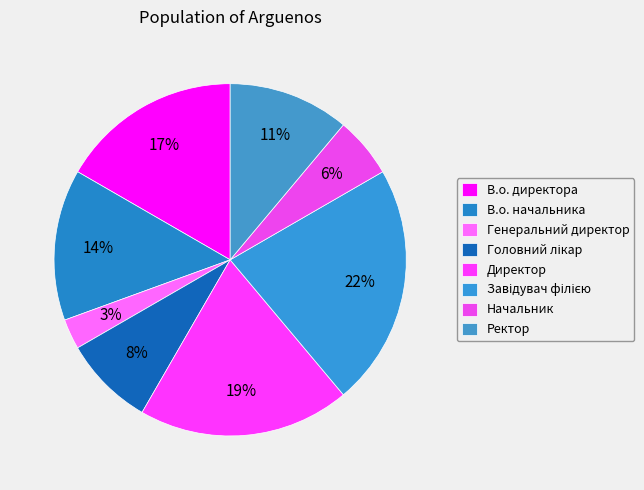

How many segments does this pie chart have?

8